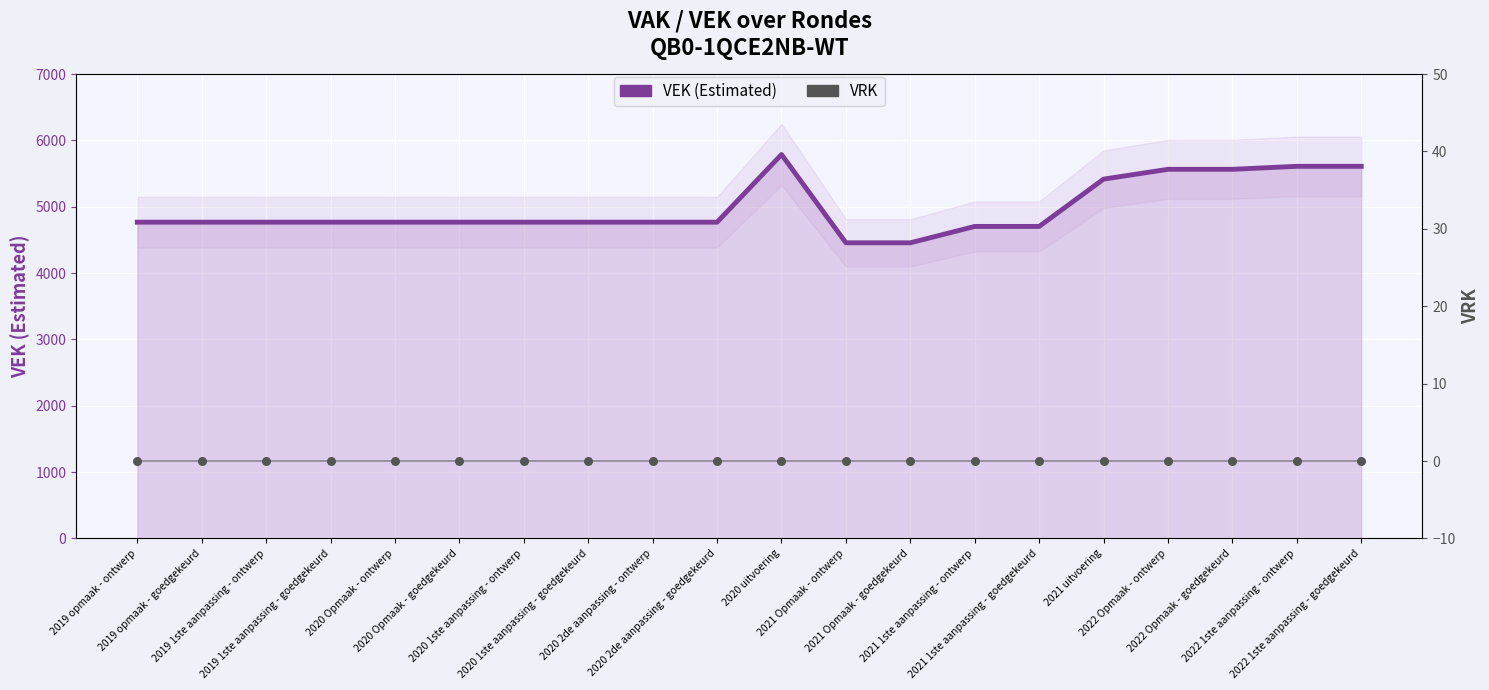

Which series has the widest spread of Y values?

VEK (Estimated)